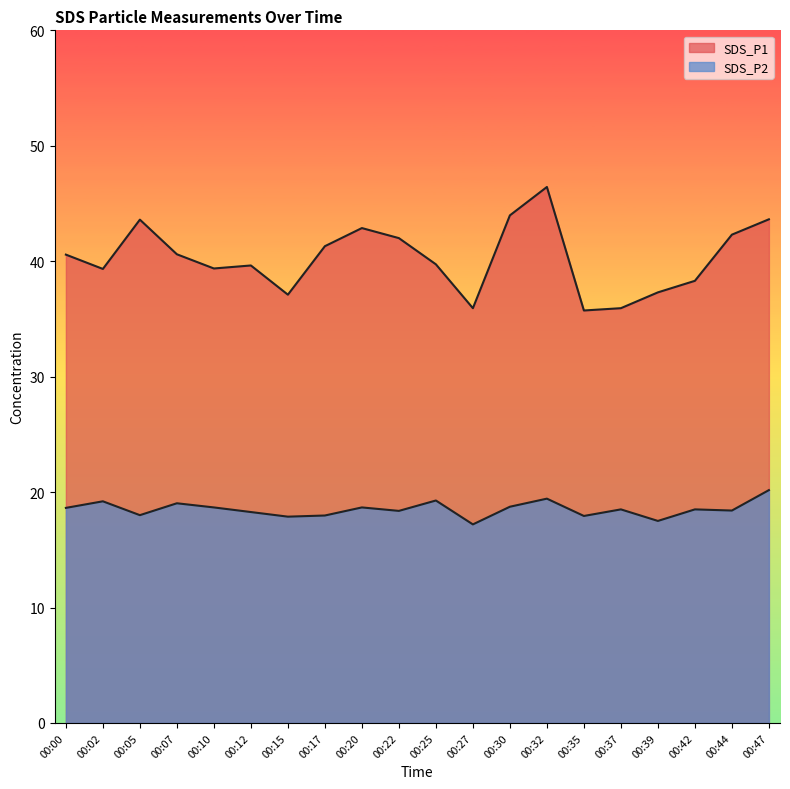

What is the difference between the maximum and second lowest values in the SDS_P2 series?

2.7